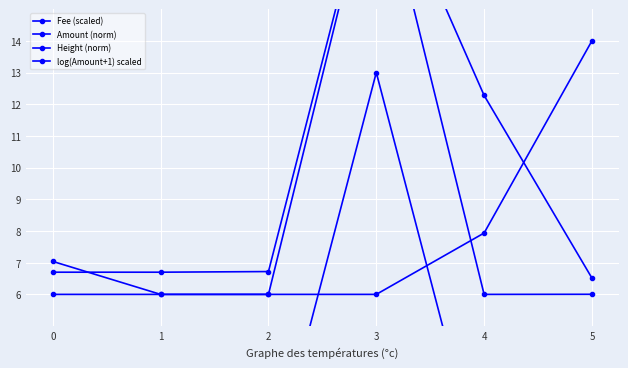

Reading right to left, list all the values displayed in this chart.

Fee (scaled): 5=6.5	4=12.3	3=20.0	2=6.7	1=6.7	0=6.7
Amount (norm): 5=0.0	4=0.0	3=13.0	2=0.0	1=0.0	0=0.0
Height (norm): 5=14.0	4=7.9	3=6.0	2=6.0	1=6.0	0=6.0
log(Amount+1) scaled: 5=6.0	4=6.0	3=19.8	2=6.0	1=6.0	0=7.0